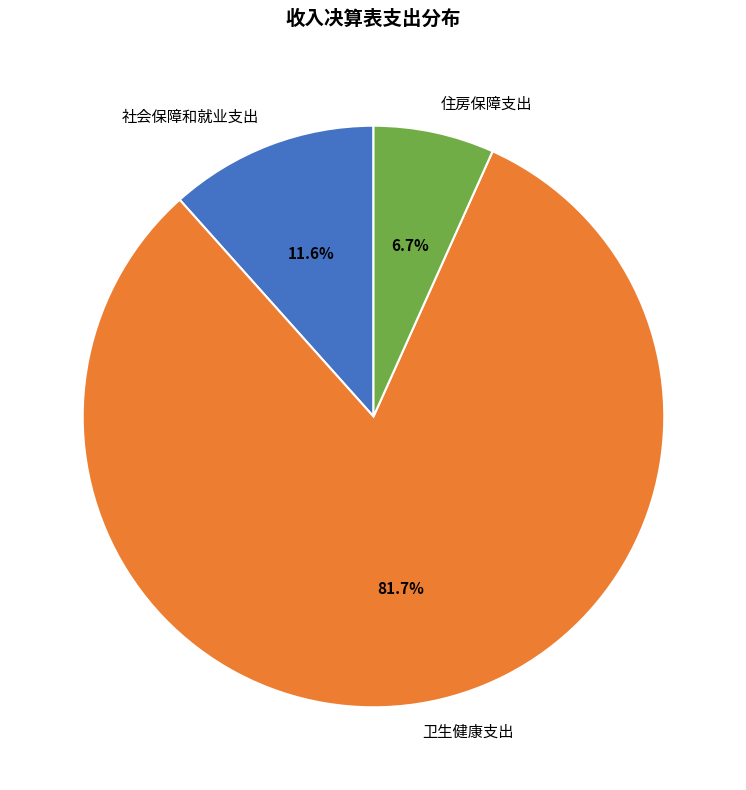

The 卫生健康支出 slice represents 82% of the pie. True or false?

True